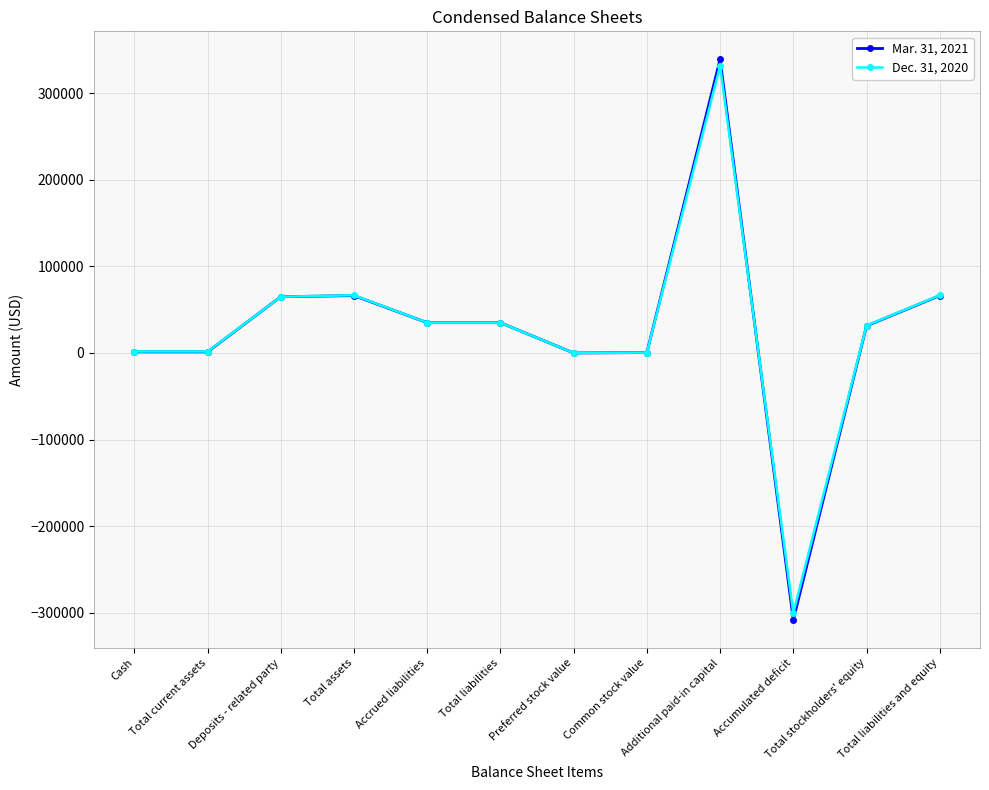

True or false: Dec. 31, 2020 has more than 0 points higher than both neighbors.

True